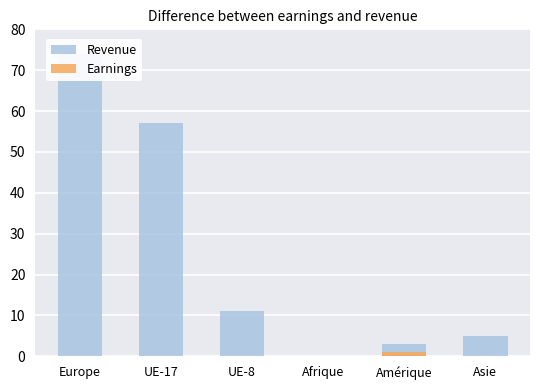

What is the total value across all series at Amérique?

4